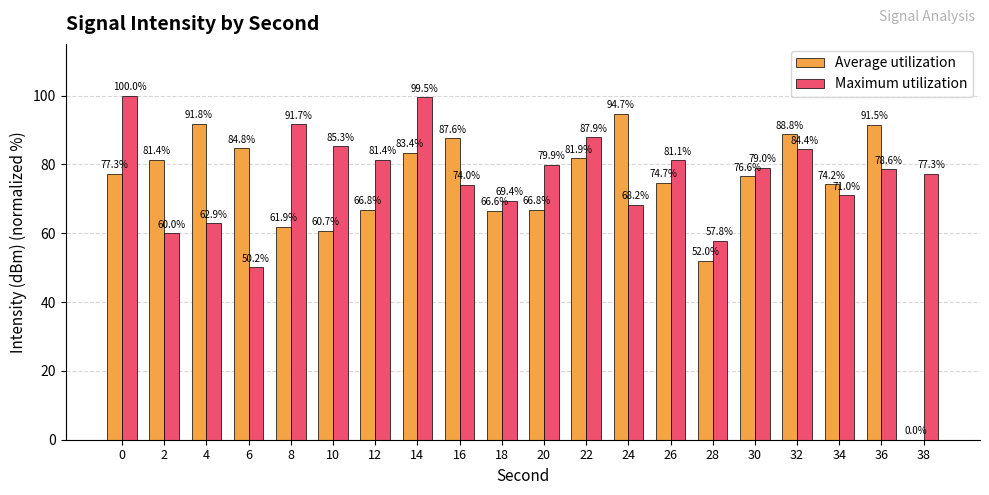

What is the maximum value shown in the chart?

100.0